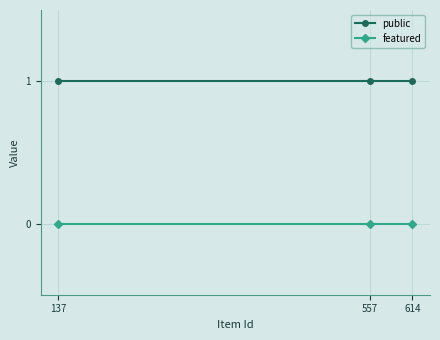

List the series in order of their peak value, lowest first.

featured, public